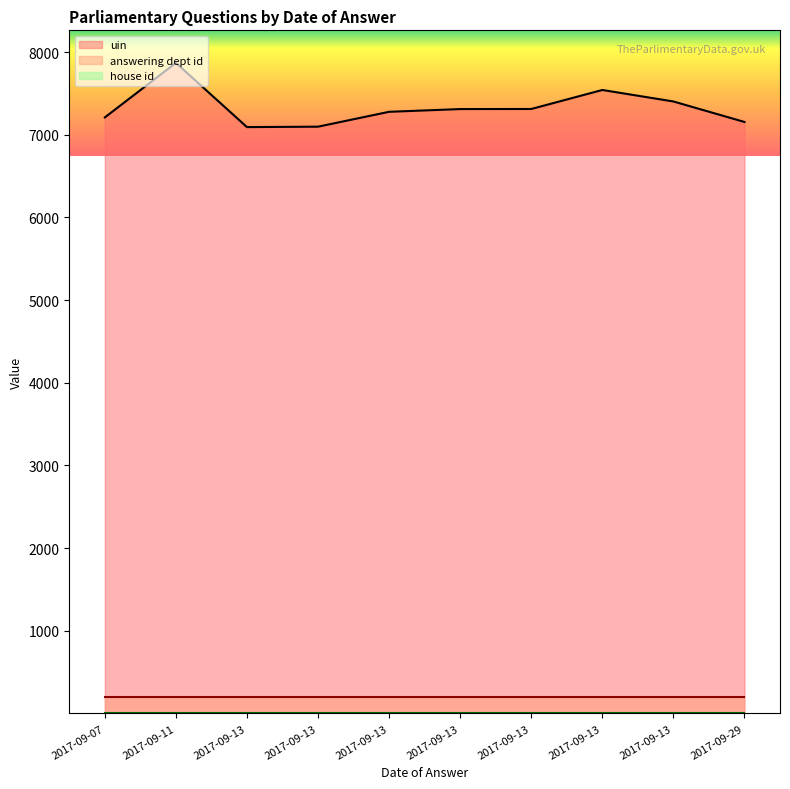

List the labels in order of house id value, largest first.

2017-09-13, 2017-09-13, 2017-09-29, 2017-09-13, 2017-09-13, 2017-09-13, 2017-09-07, 2017-09-13, 2017-09-13, 2017-09-11